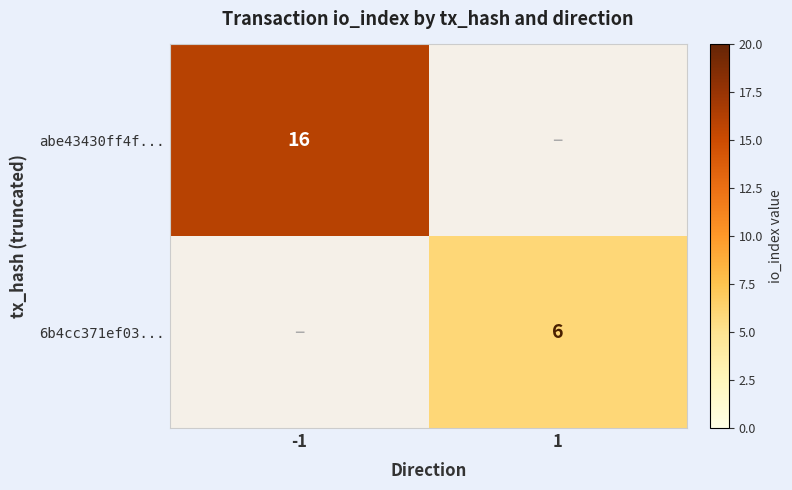

The abe43430ff4f... series shows 16 at -1. True or false?

True